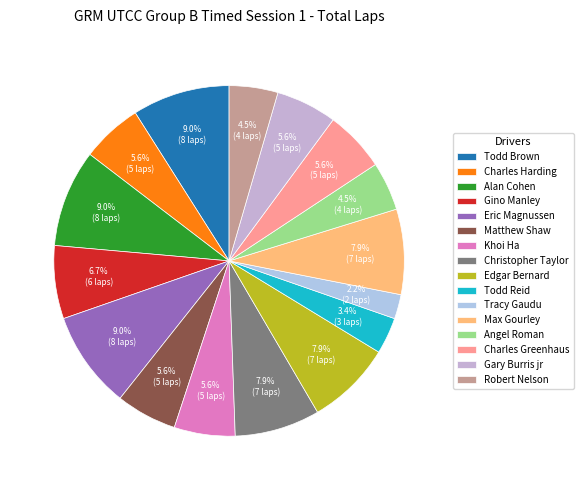

Does any single category account for the majority?

No